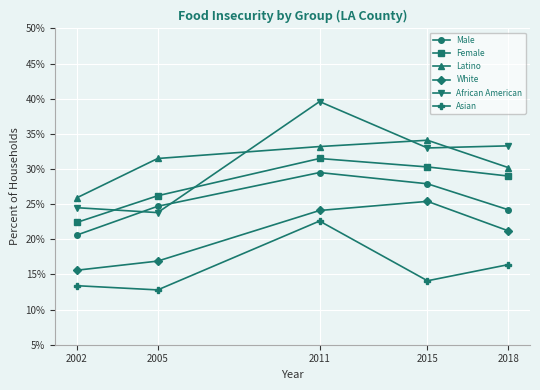

Is the value of Asian at 2005 greater than the value of Female at 2018?

No